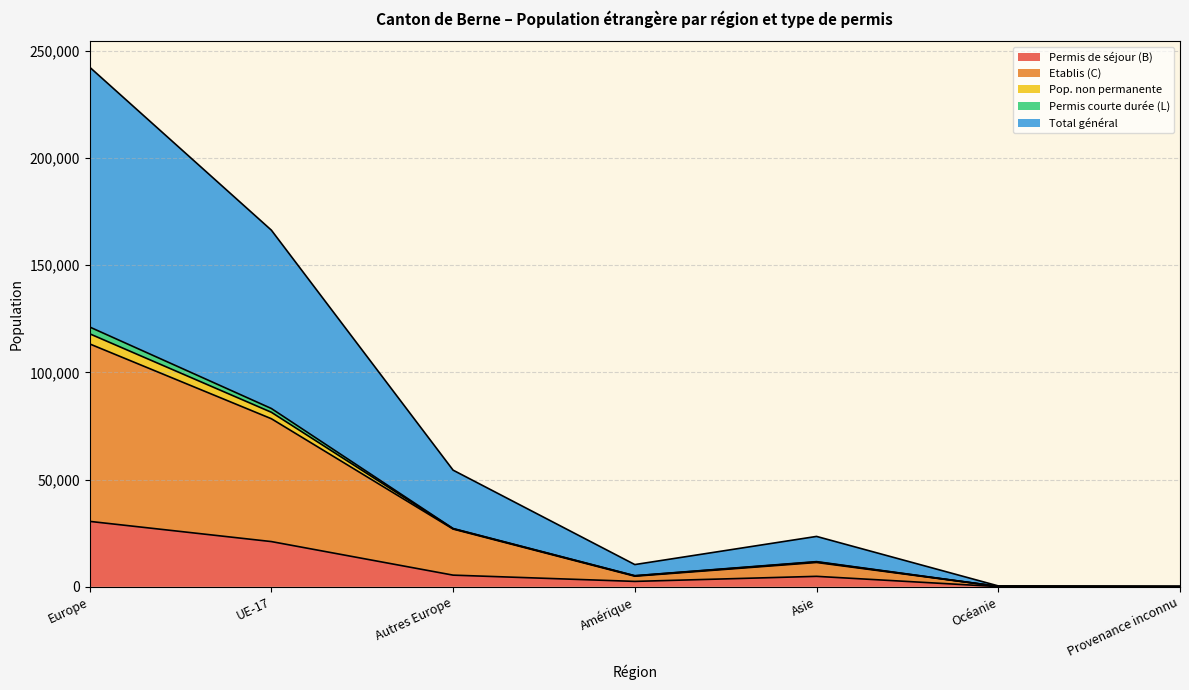

Which category has the highest value in the Pop. non permanente series?

Europe